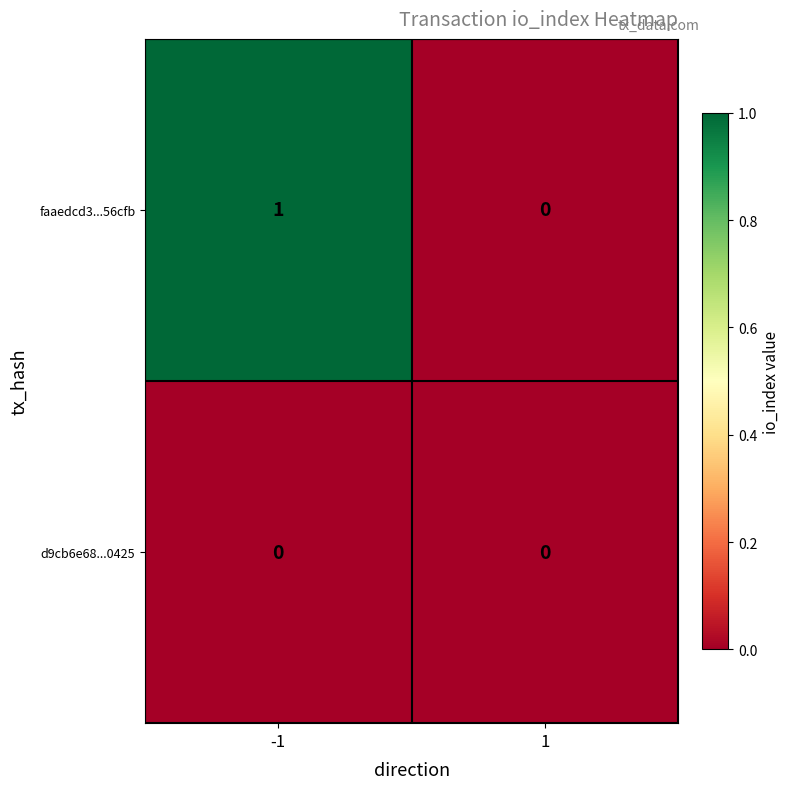

True or false: faaedcd3...56cfb has a value of 0 at 1.

True